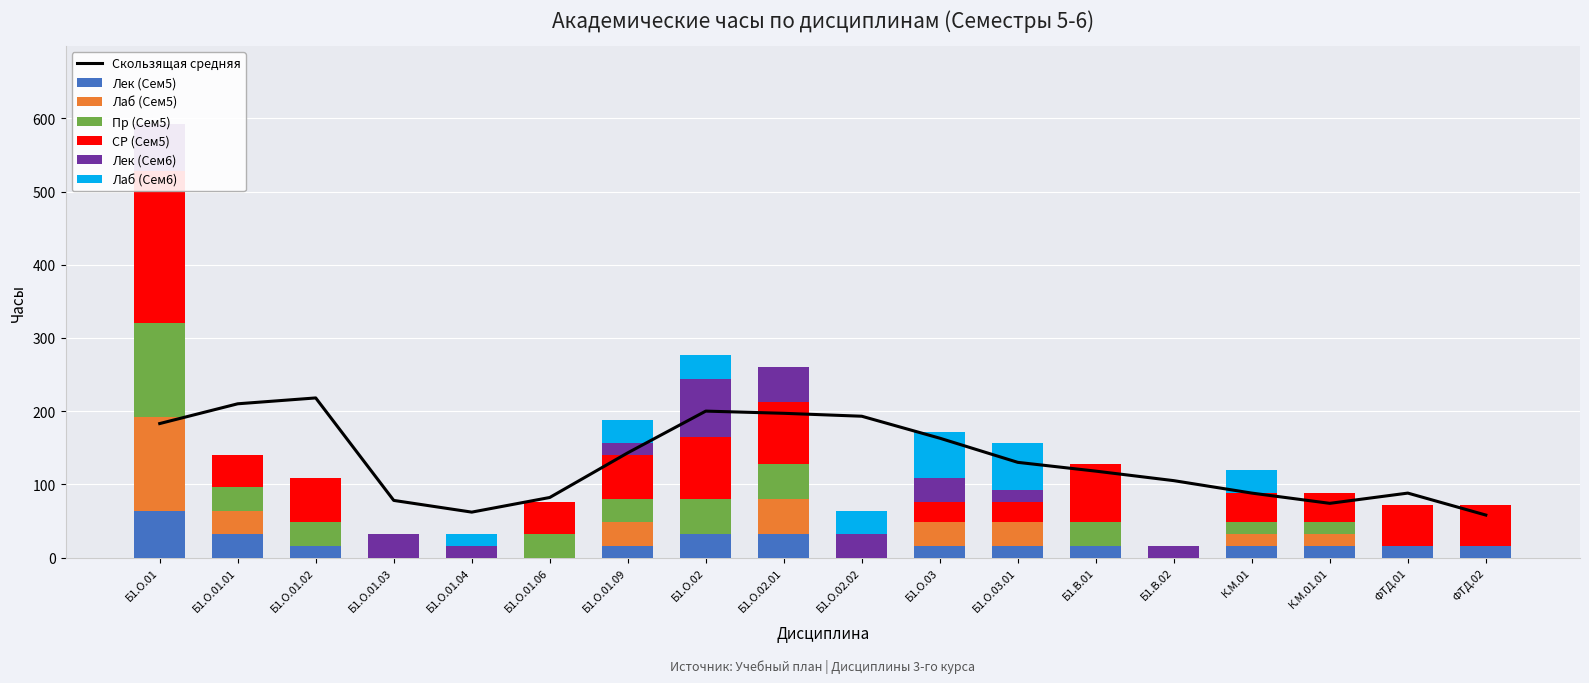

Which category has the lowest value in the СР (Сем5) series?

Б1.О.01.03